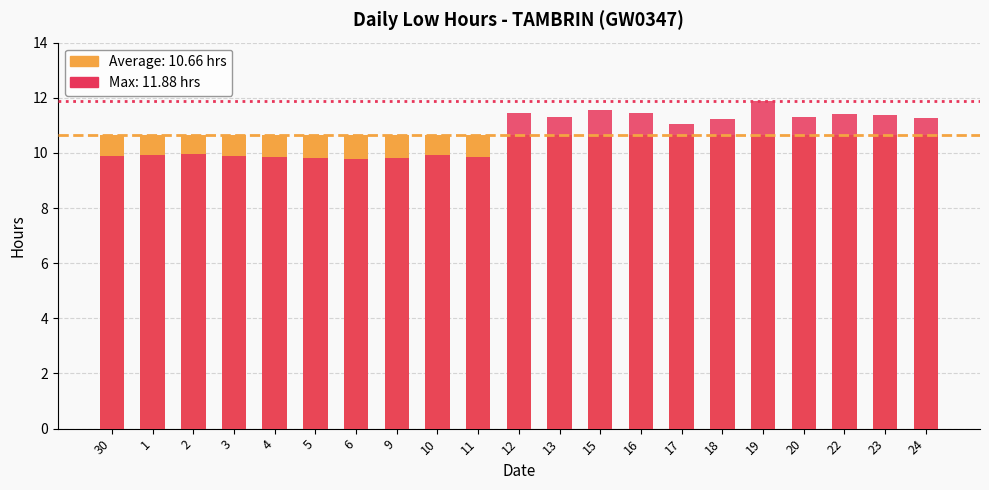

How many series are shown in this chart?

2